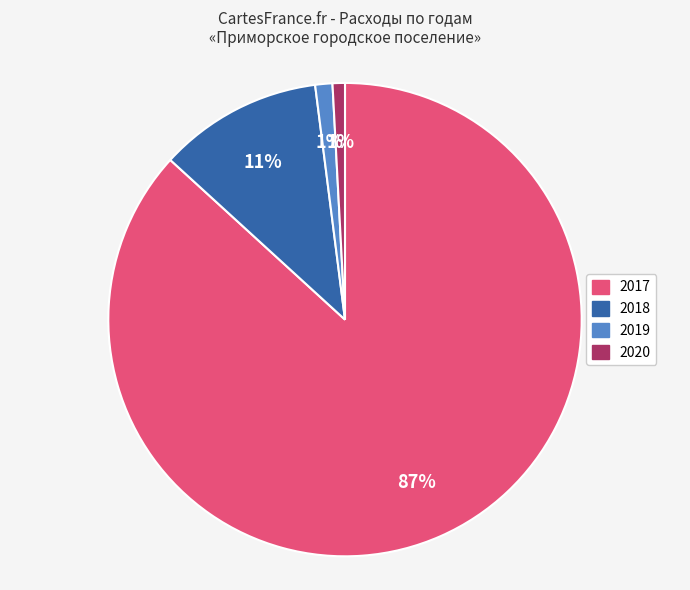

How many slices are in this pie chart?

4